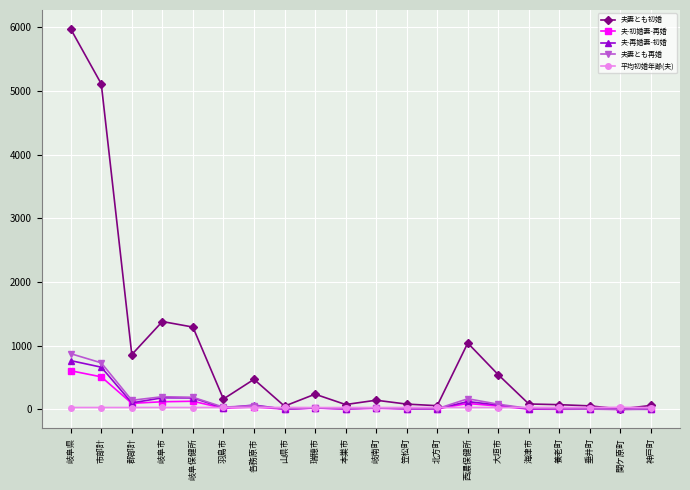

What is the maximum value for 夫妻とも再婚?

876.0